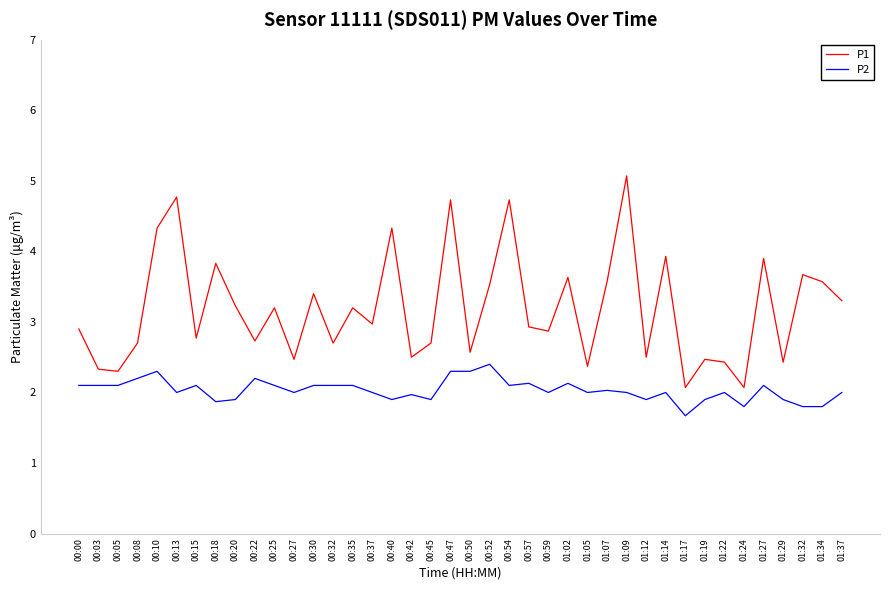

What value does the P1 series have at 00:52?

3.5